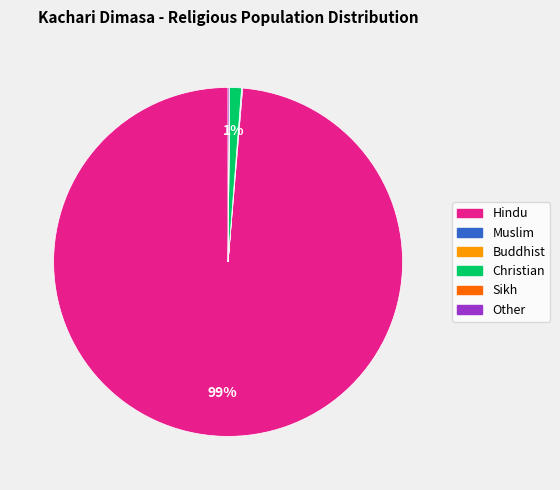

Which has a higher value, Christian or Hindu?

Hindu